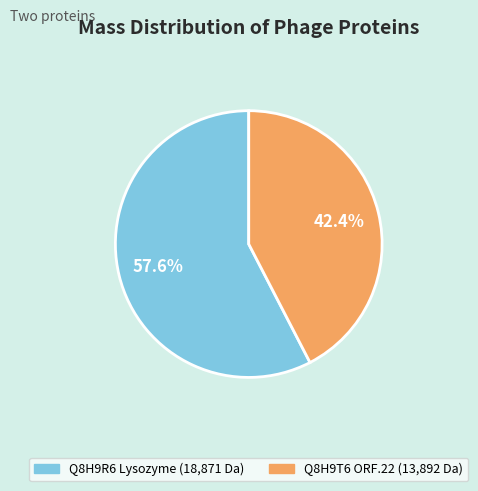

To the nearest percent, what is the average slice percentage?

50%